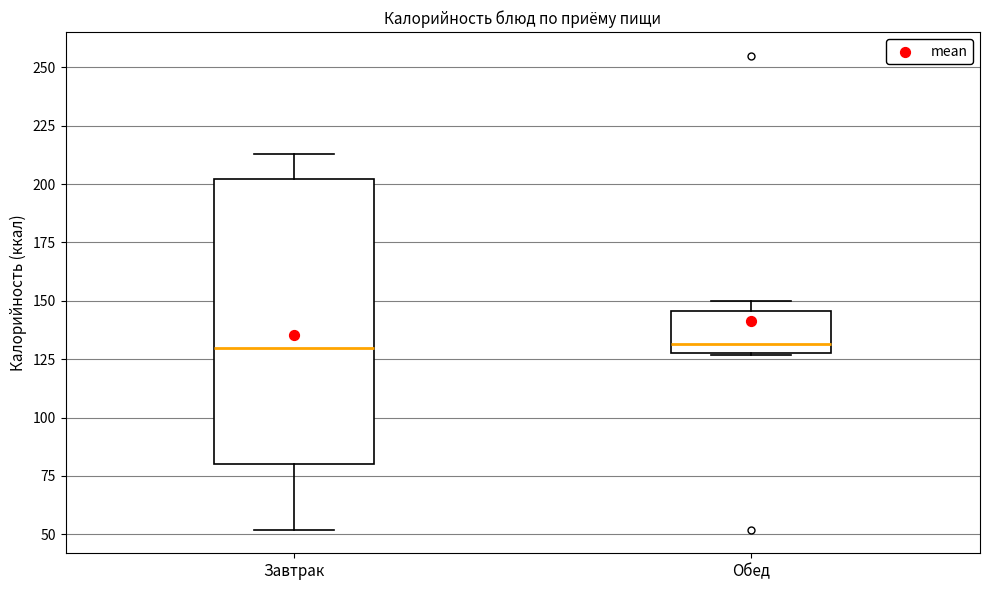

Where does the lower whisker of the box for Завтрак end on the y-axis? The values are not printed on the chart, so give them approximately, as read against the axis.

50